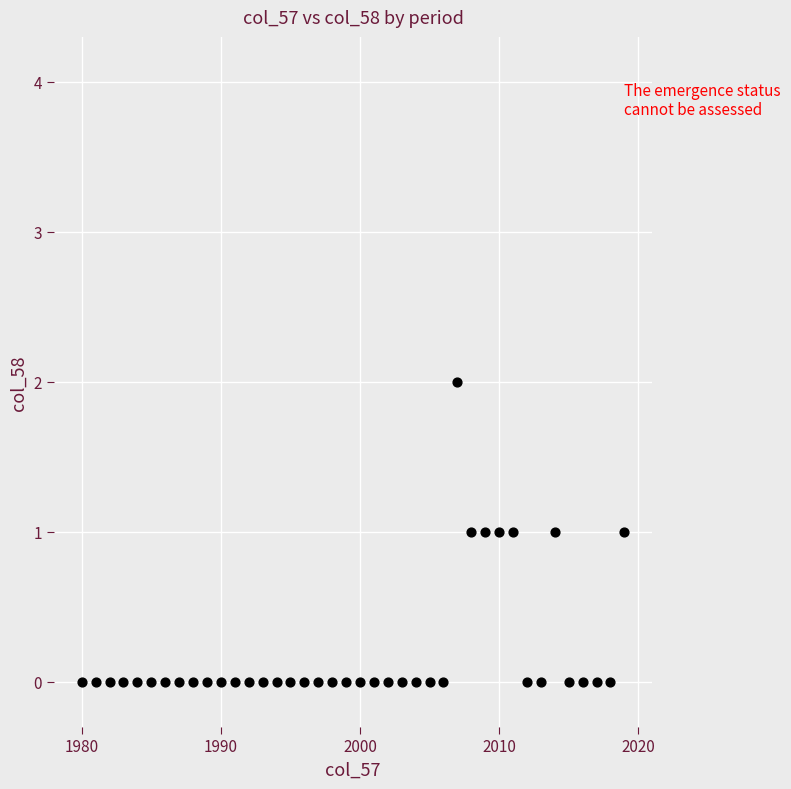

What is the range of X values (max minus min)?

39